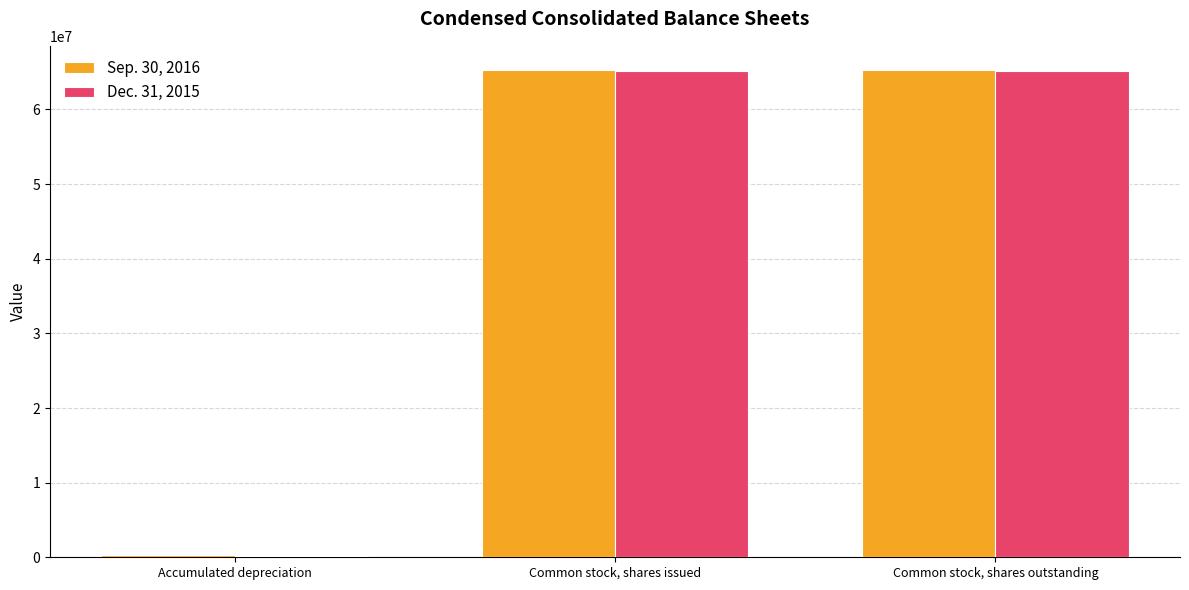

How many groups of bars are there?

3